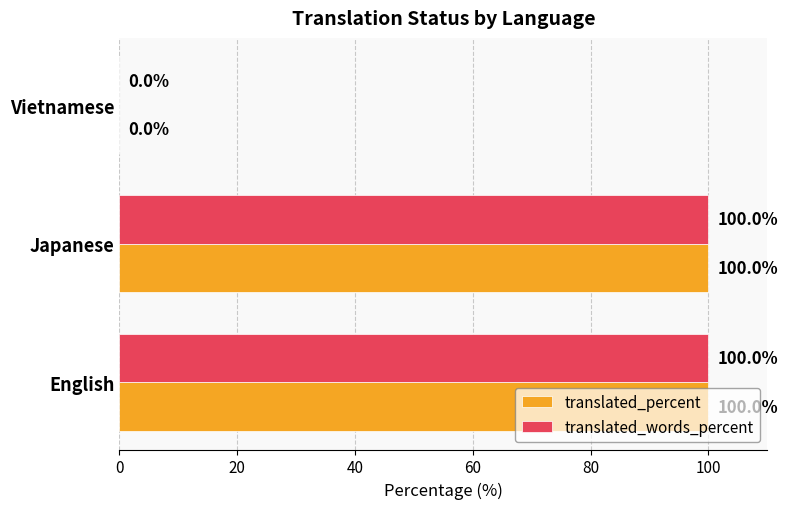

What is the average value of the translated_percent series?

67